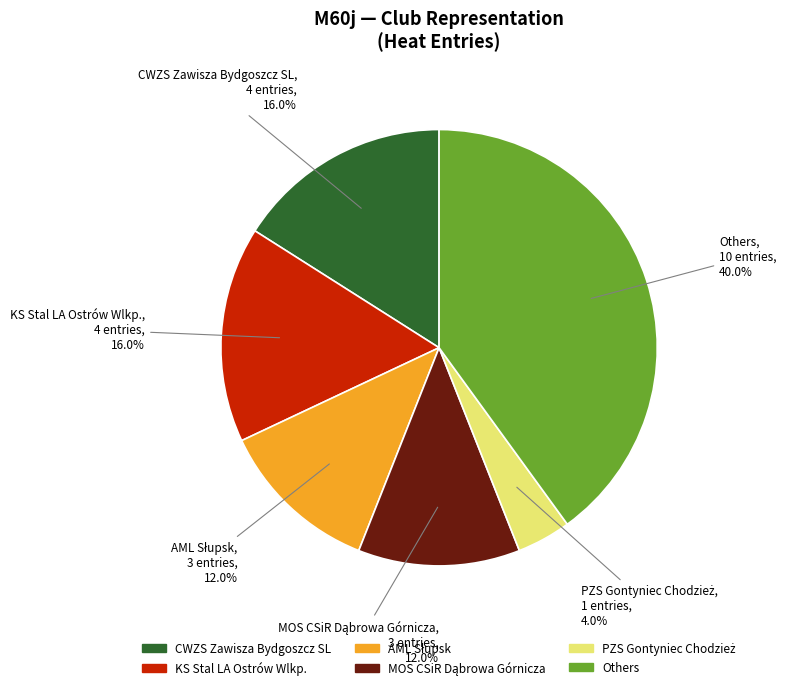

Is there a majority slice in this chart?

No